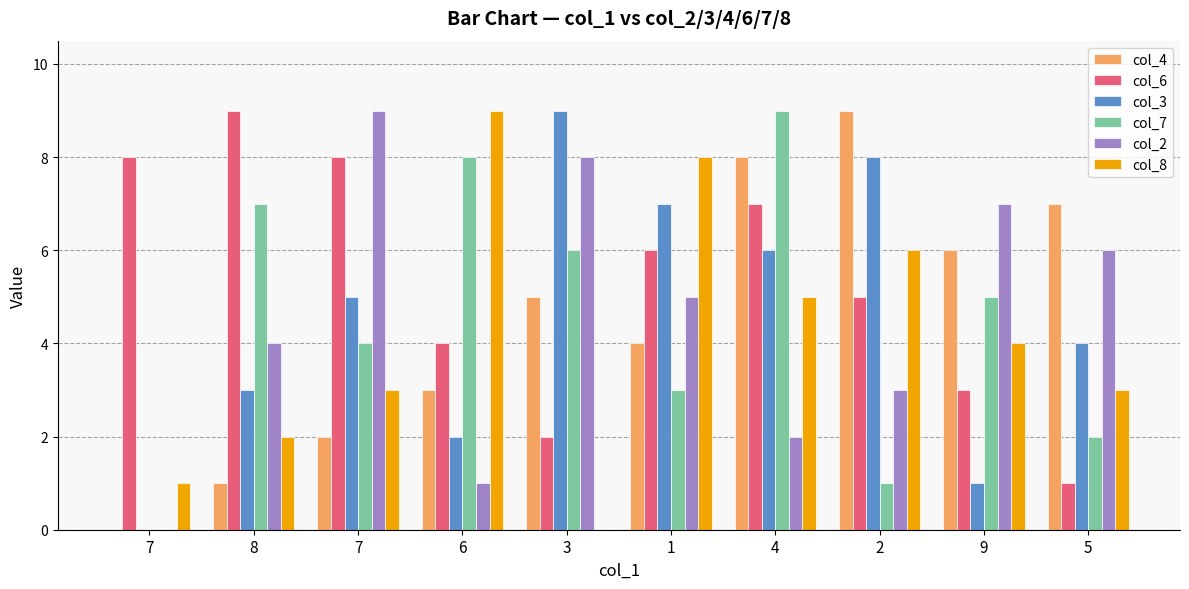

At which category is the sum across all series the highest?

4